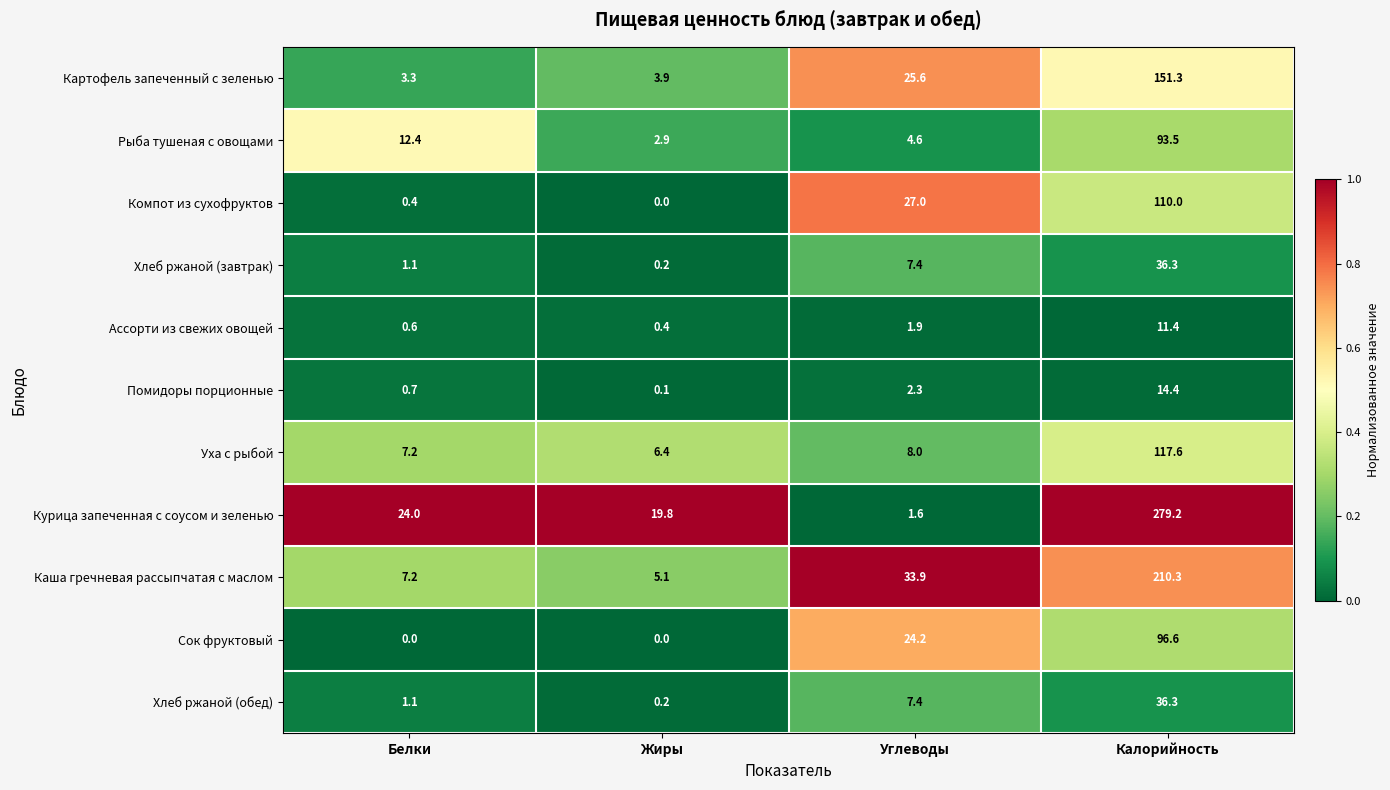

What is the difference between the highest and lowest values at Углеводы?

32.3